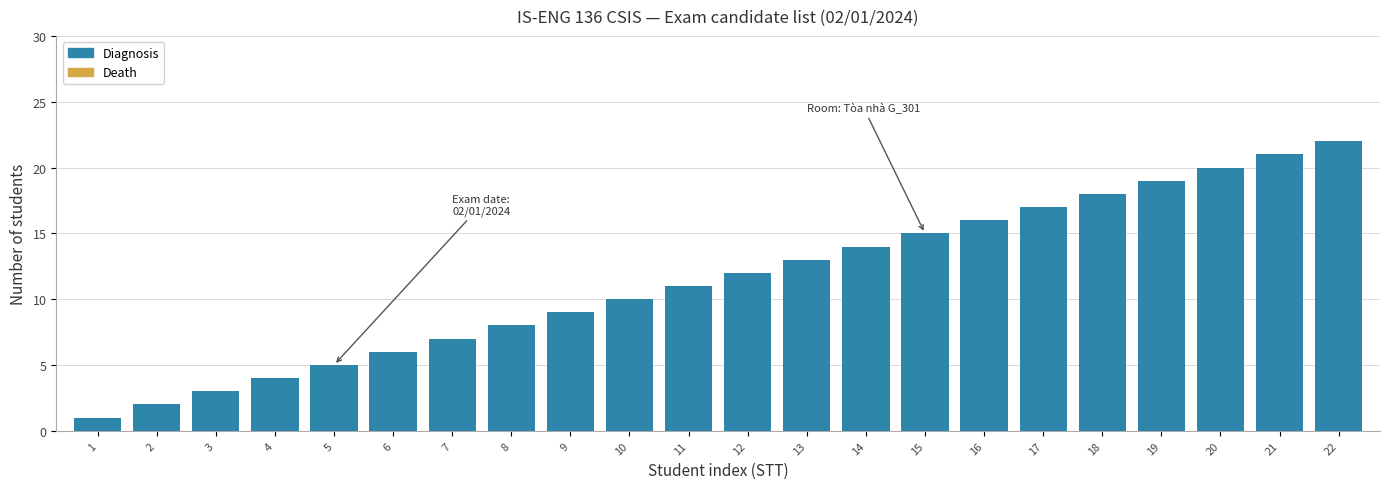

What is the sum of all values?

253